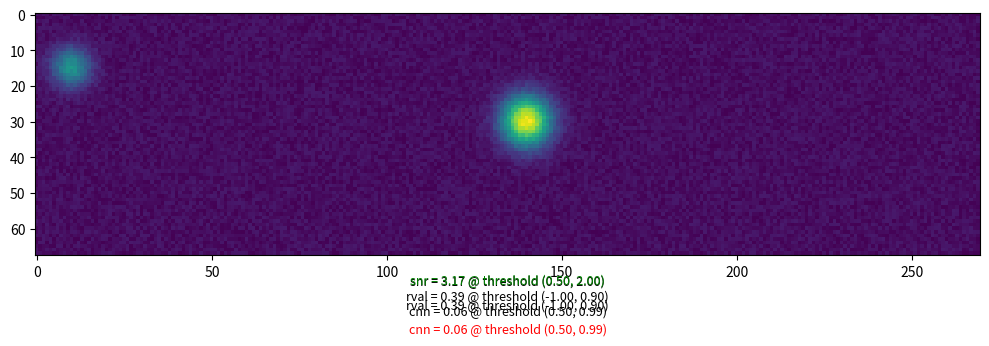

True or false: 0e48a3715b6ed2d3e36c7193a7a377d5b526b54 has a value of 2 at -1.

False